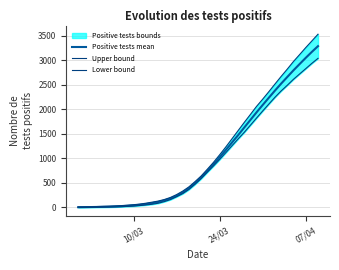

True or false: Lower bound and Upper bound cross at least once.

False